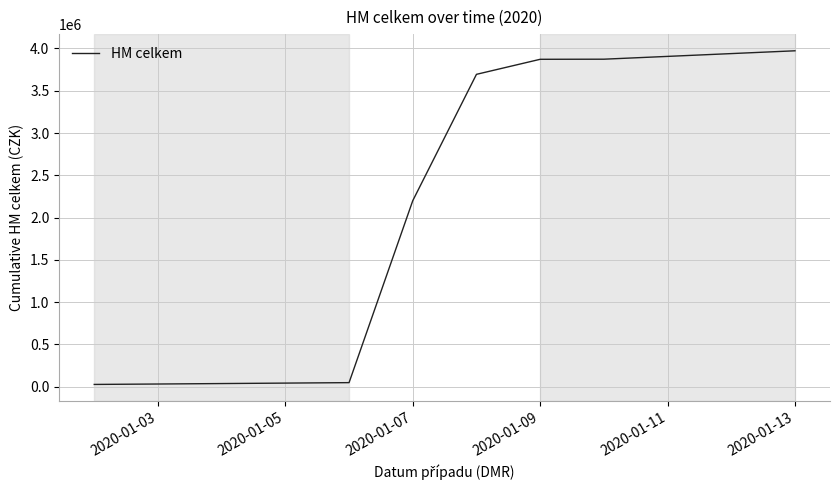

What is the difference between the maximum and minimum values?

3945956.1